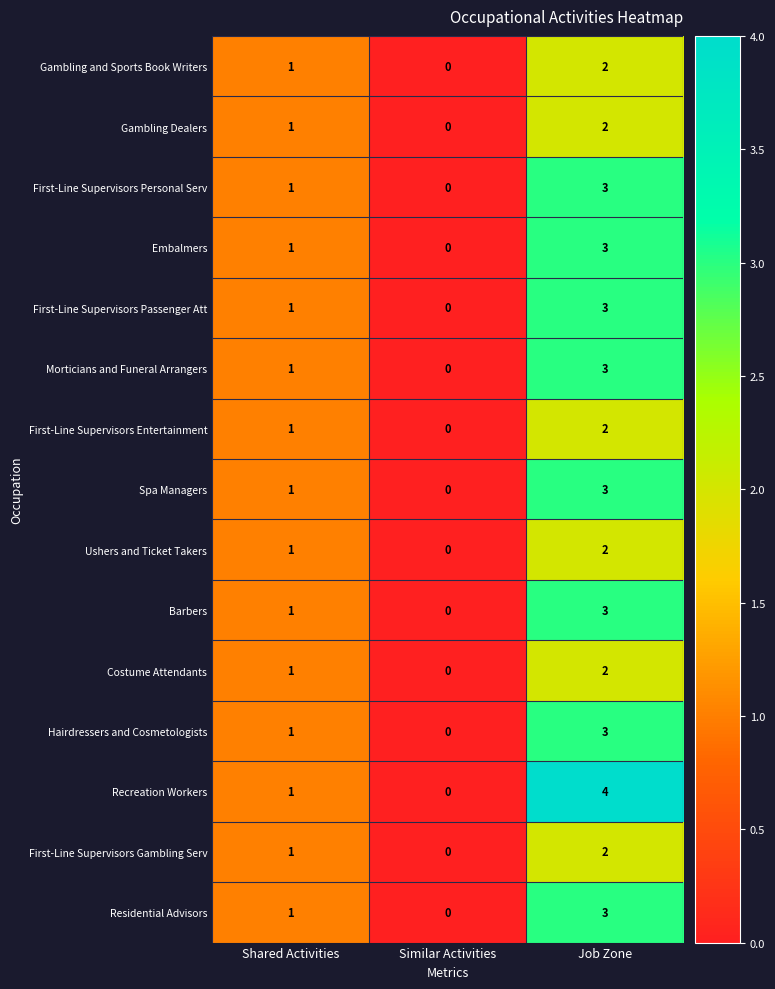

At which category does the chart reach its minimum across all series?

Similar Activities